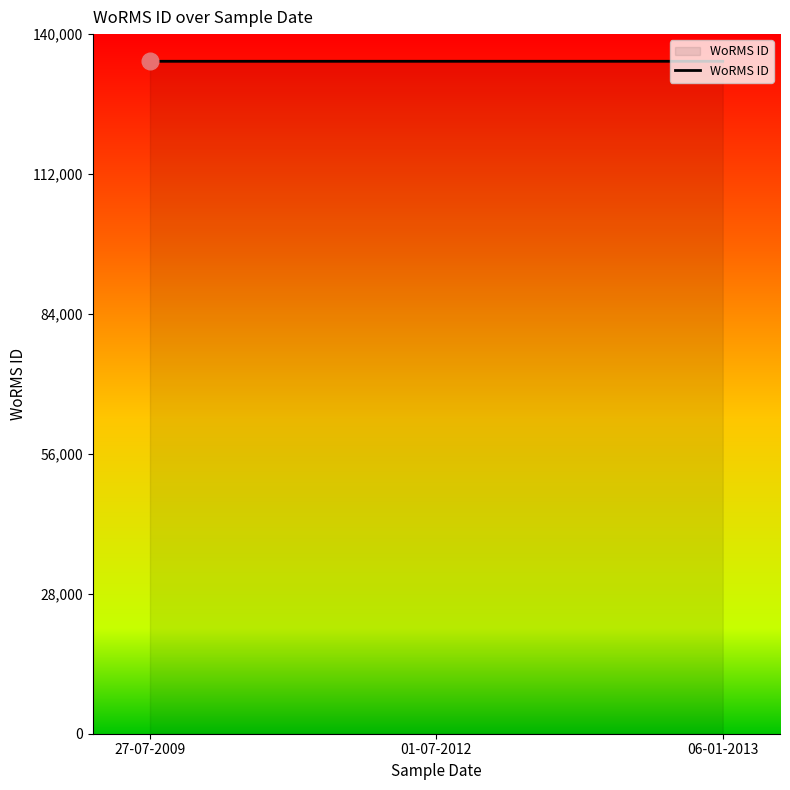

What is the average value?

134563.3